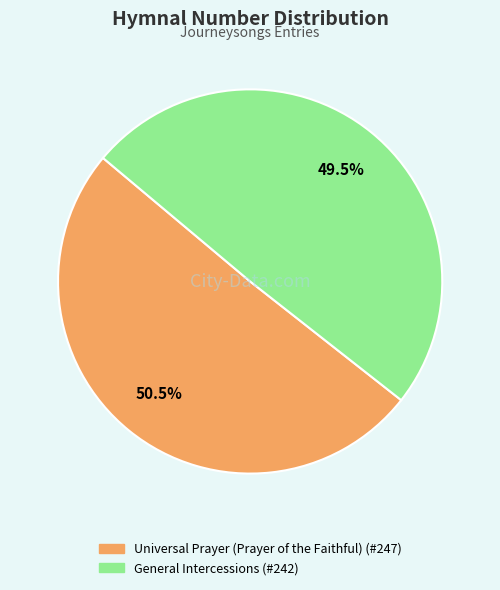

What is the ratio of the value at Universal Prayer (Prayer of the Faithful) to the value at General Intercessions?

1.0